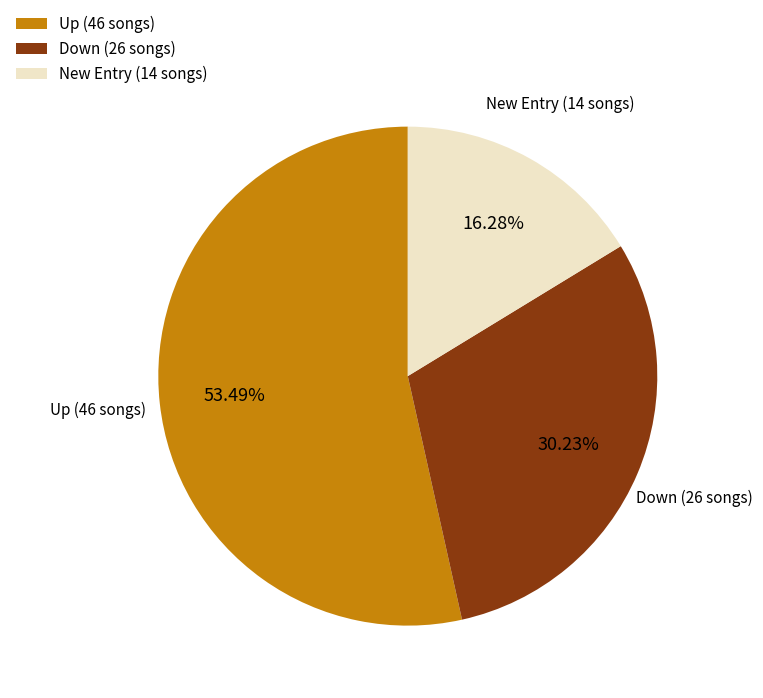

Which has a higher value, New Entry (14 songs) or Up (46 songs)?

Up (46 songs)